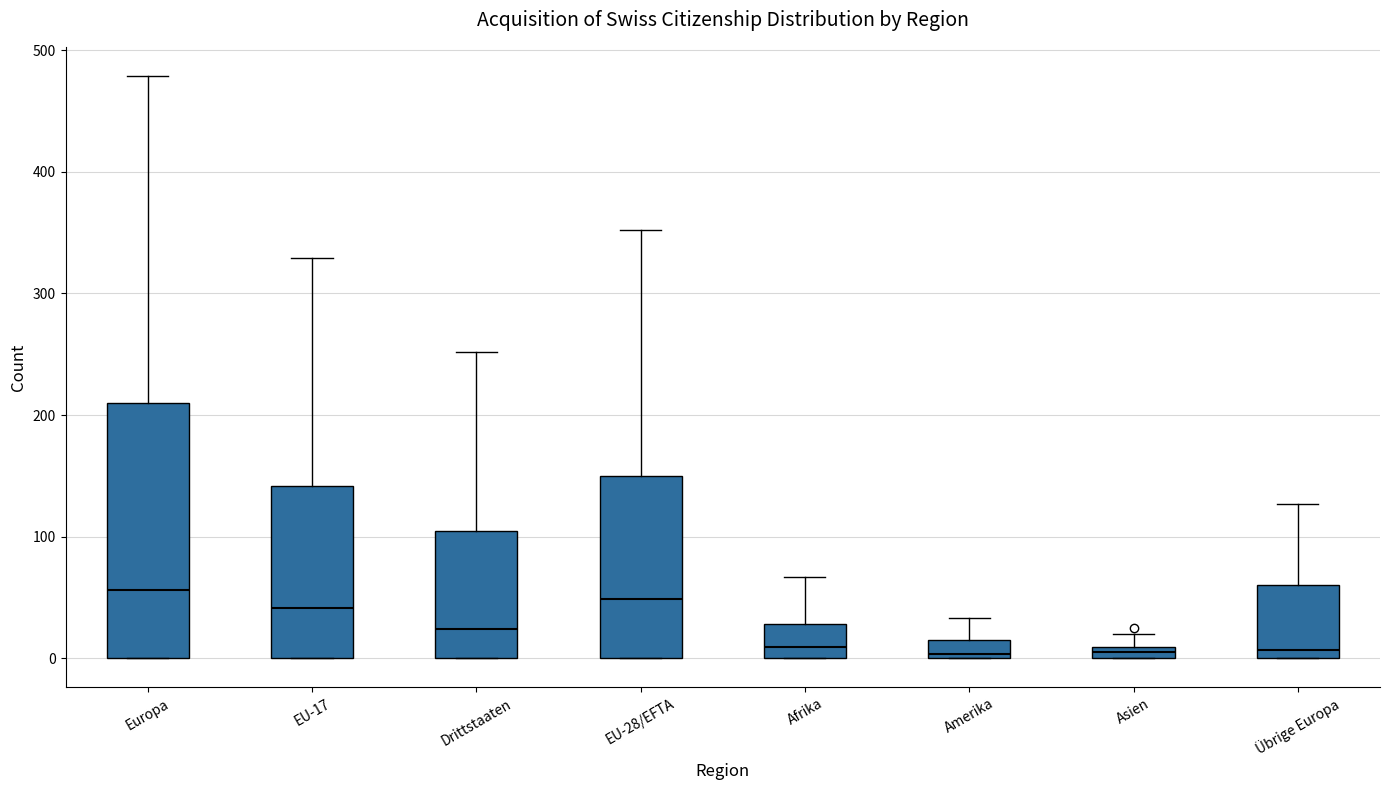

Which box is the tallest, from its lower edge to its upper edge?

Europa